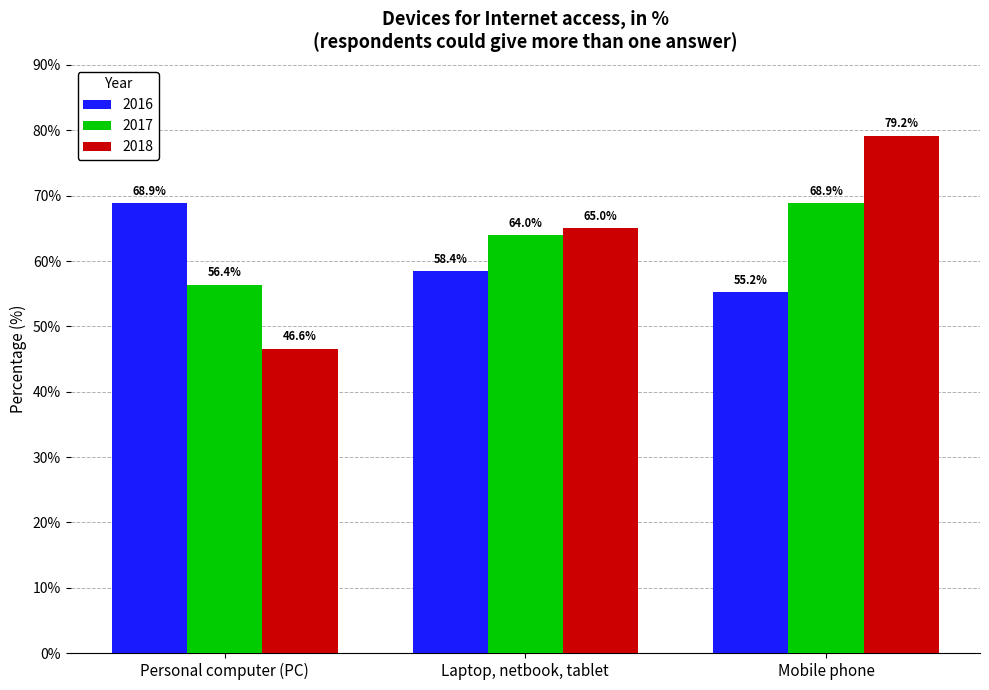

At which label does 2017 reach its peak?

Mobile phone